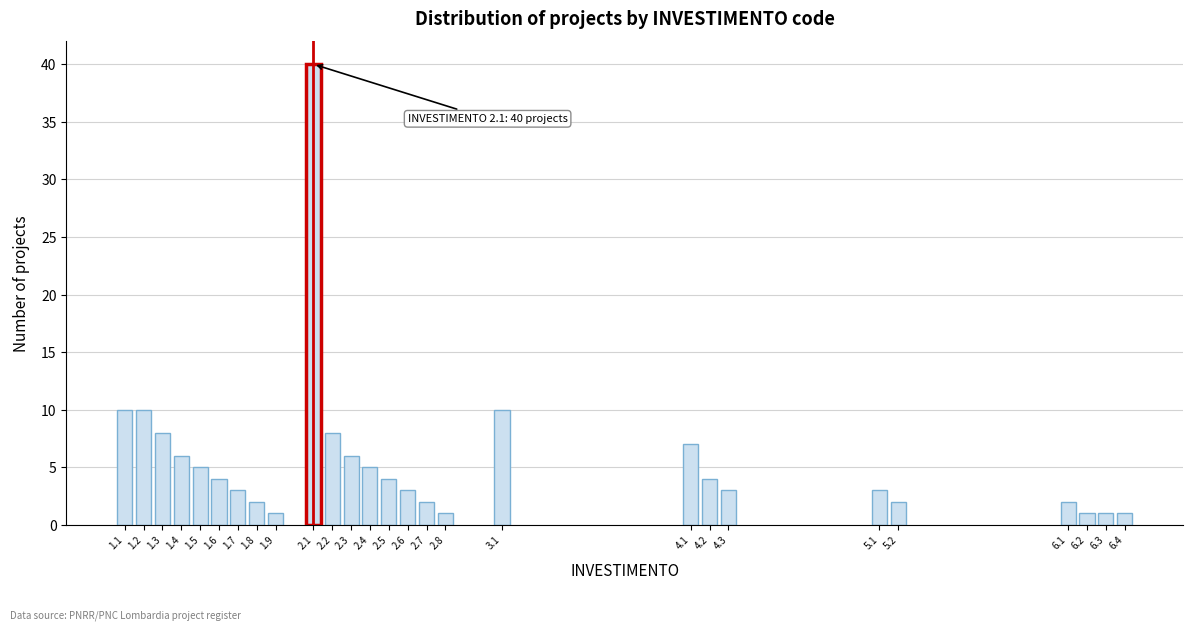

Reading left to right, extract all data points from this chart.

1.1=10	1.2=10	1.3=8	1.4=6	1.5=5	1.6=4	1.7=3	1.8=2	1.9=1	2.1=40	2.2=8	2.3=6	2.4=5	2.5=4	2.6=3	2.7=2	2.8=1	3.1=10	4.1=7	4.2=4	4.3=3	5.1=3	5.2=2	6.1=2	6.2=1	6.3=1	6.4=1